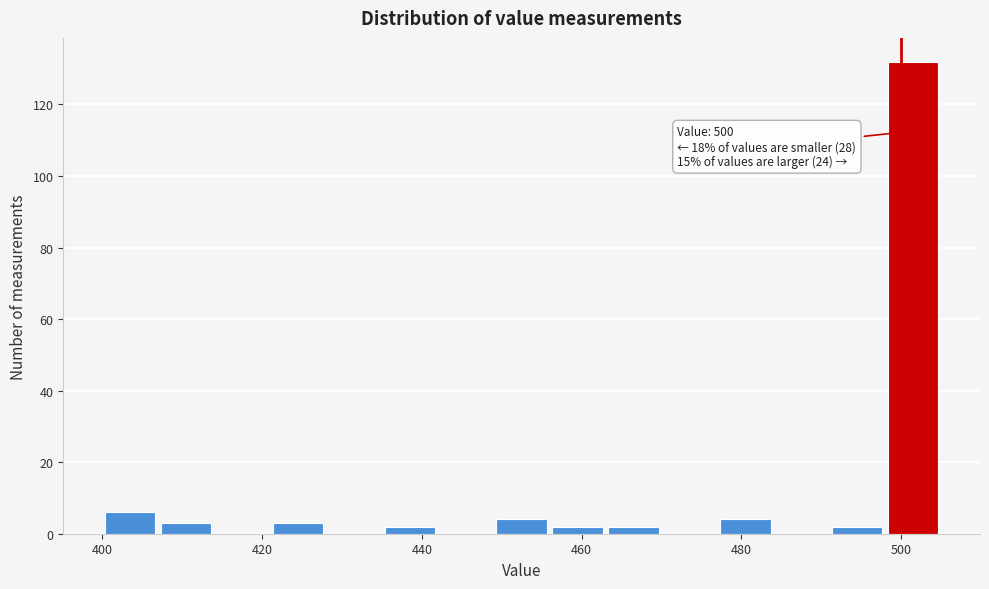

Around what value on the x-axis is the tallest bar? Give the approximate position of its centre, as read against the axis.

502